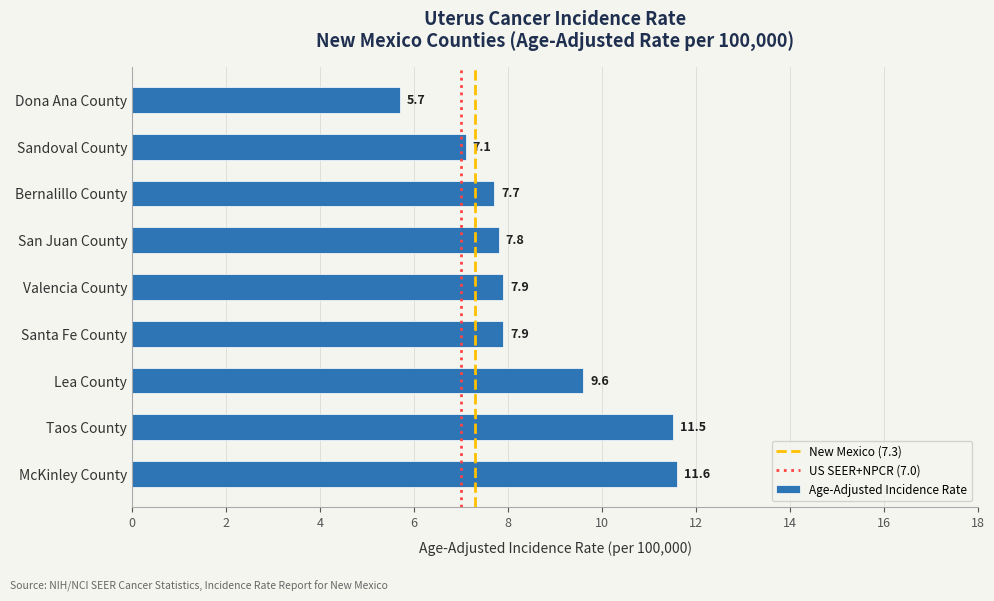

What is the smallest value displayed?

5.7